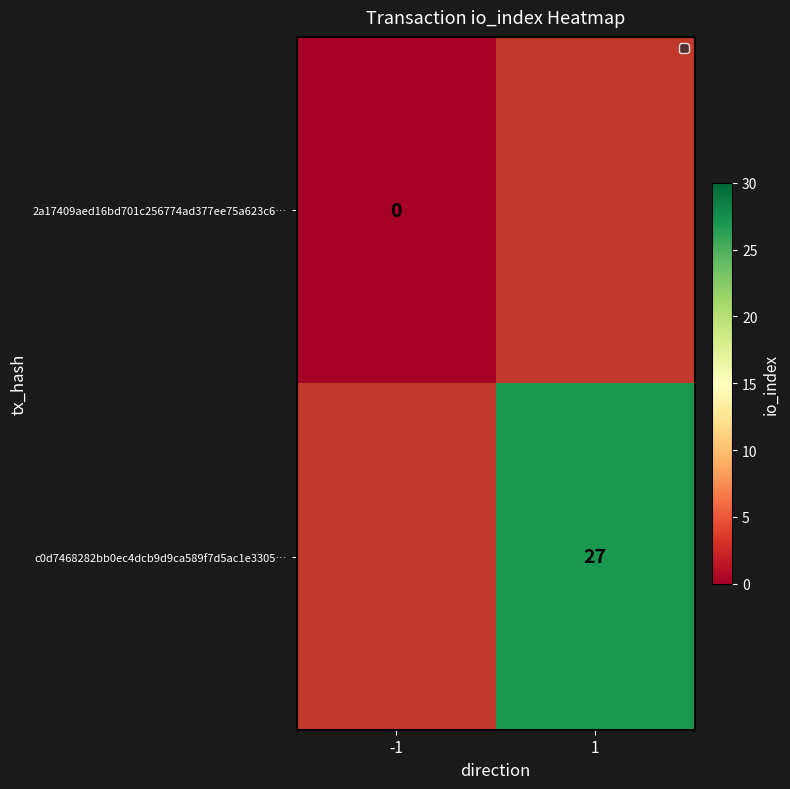

Is the value of 2a17409aed16bd701c256774ad377ee75a623c6… at -1 greater than the value of c0d7468282bb0ec4dcb9d9ca589f7d5ac1e3305… at 1?

No